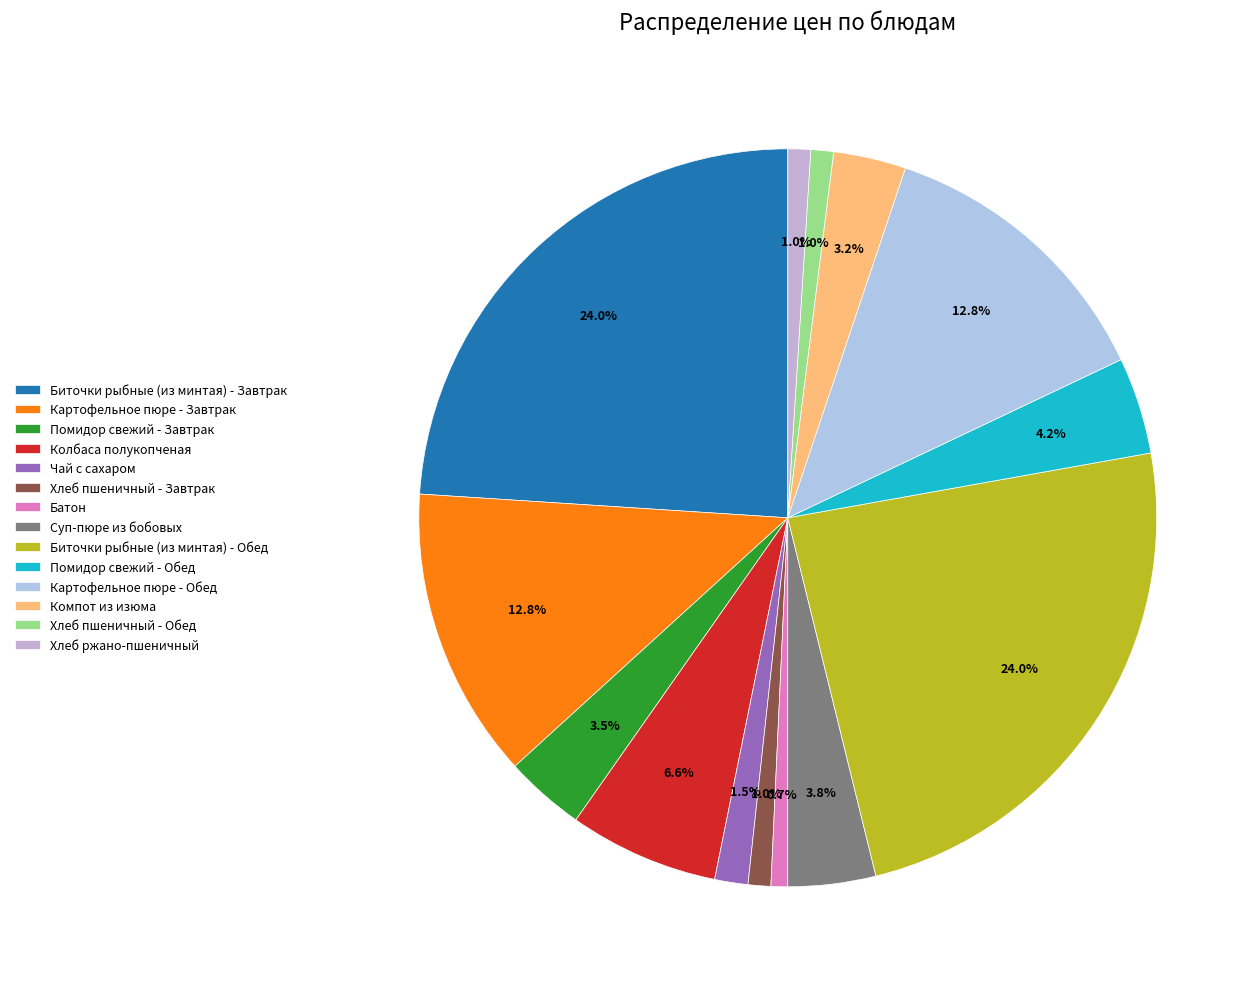

Count the number of slices in the pie.

14